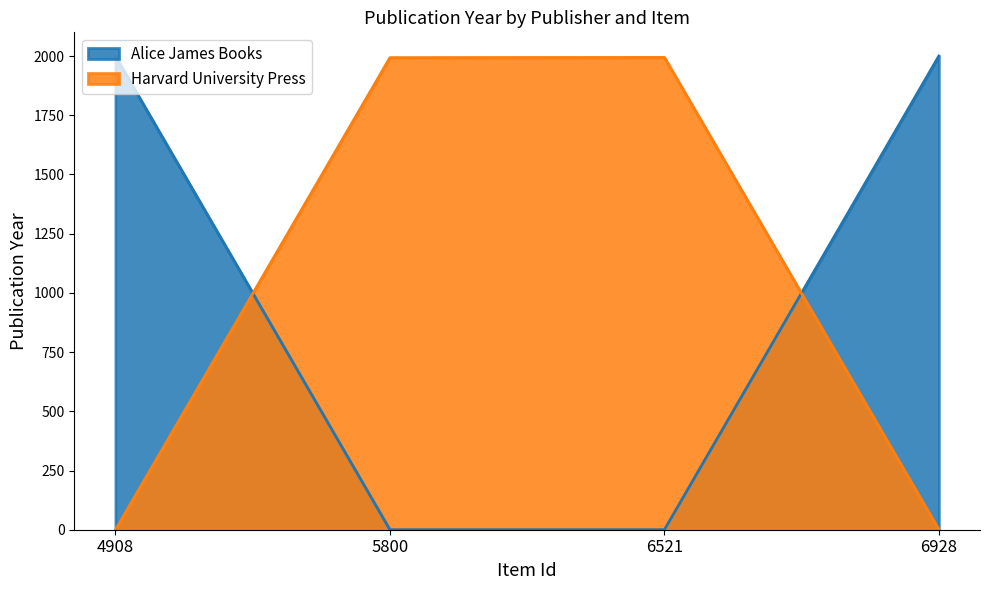

What is the spread (max minus min) of values at 6928?

2000